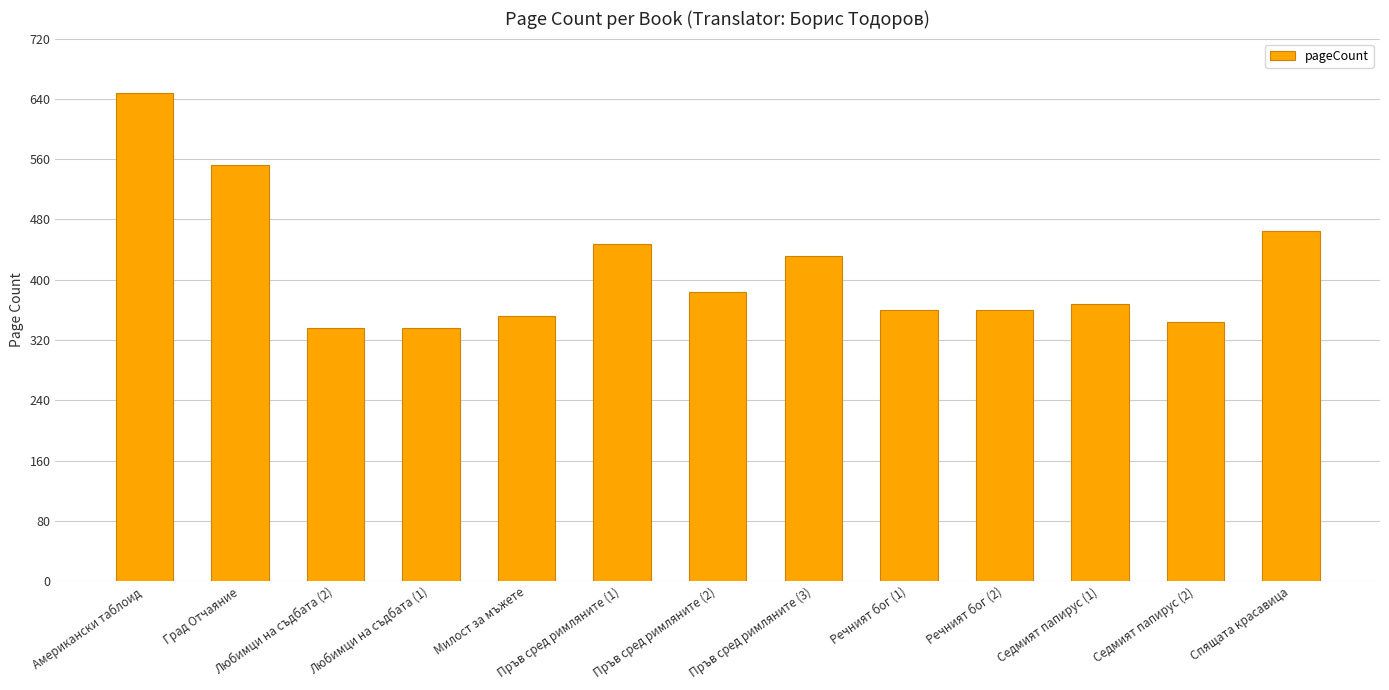

What is the change in value from Любимци на съдбата (2) to Пръв сред римляните (3)?

+96